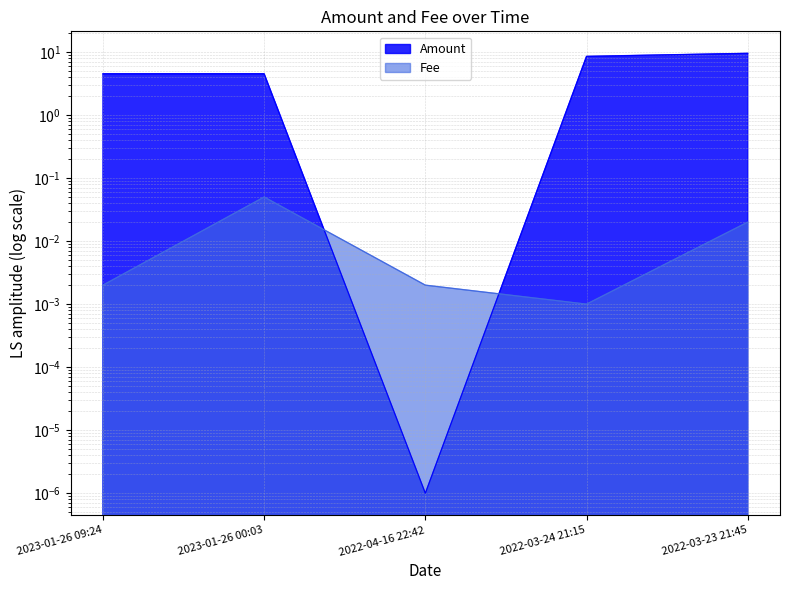

Between which two adjacent categories do Fee and Amount first intersect?

2023-01-26 00:03 and 2022-04-16 22:42